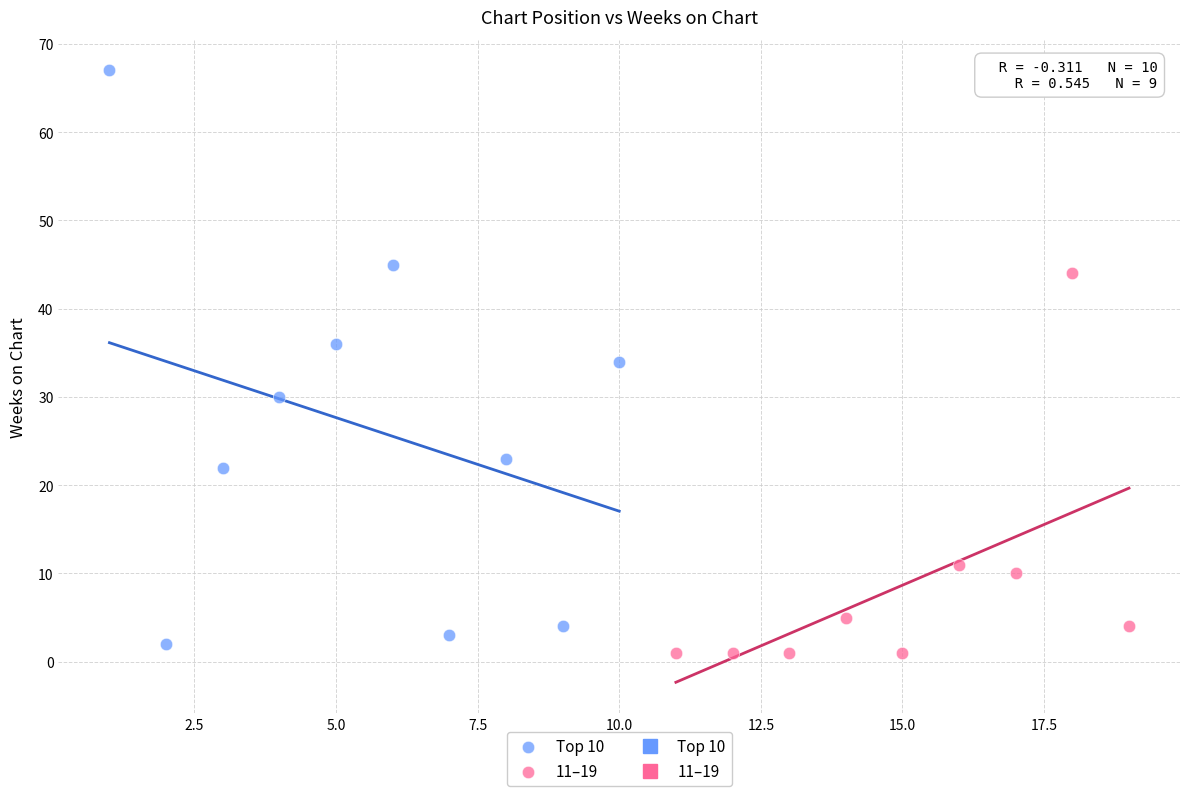

Which series has the largest Y range (max minus min)?

Top 10